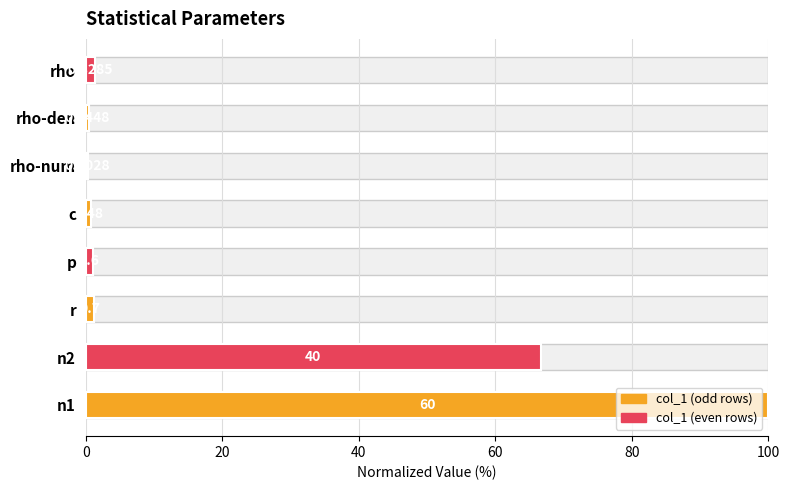

Reading left to right, transcribe all the data shown in this chart.

100.0	66.7	1.2	1.0	0.8	0.3	0.4	1.4